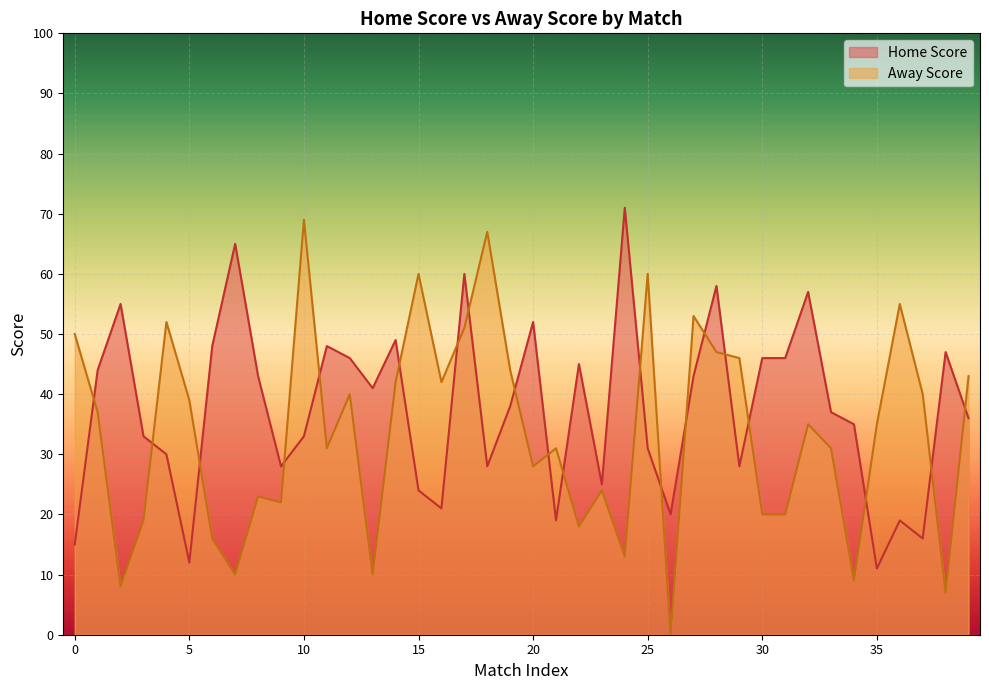

Rank the series by their maximum value, from highest to lowest.

Home Score, Away Score